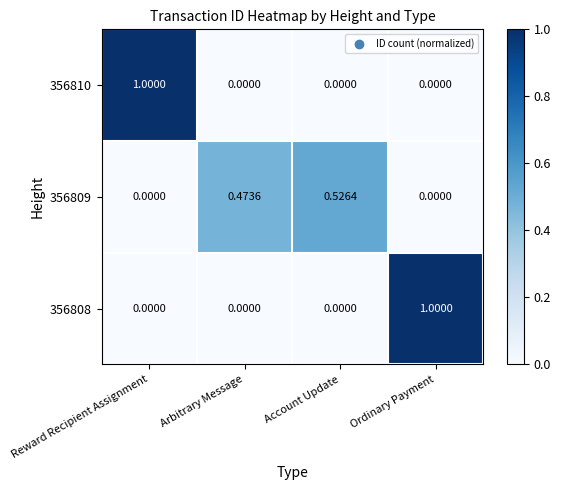

At which label does 356810 reach its peak?

Reward Recipient Assignment